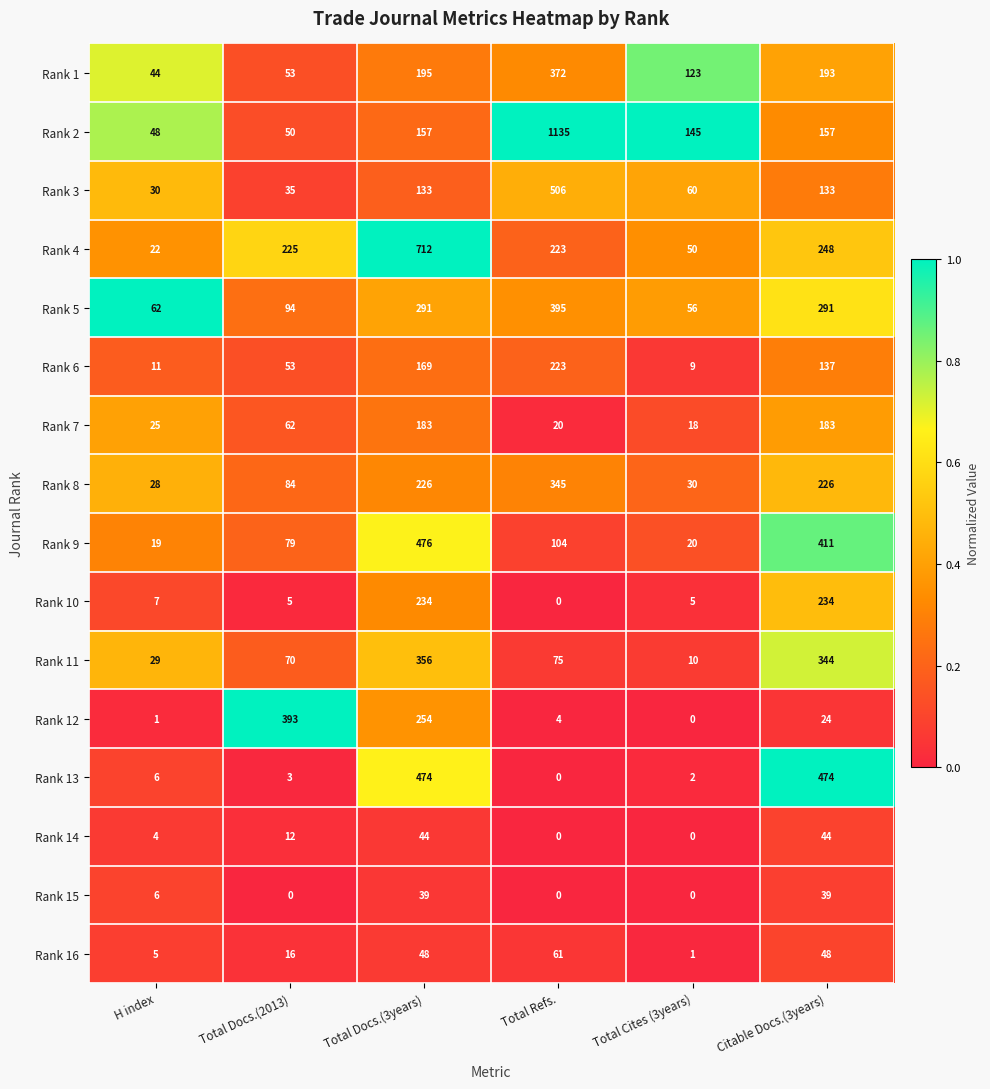

What is the approximate value of Rank 8 at H index, to the nearest 10?

30